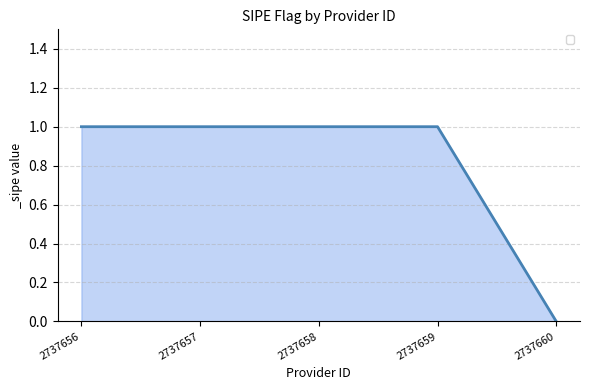

The value at 2737659 is 2. True or false?

False